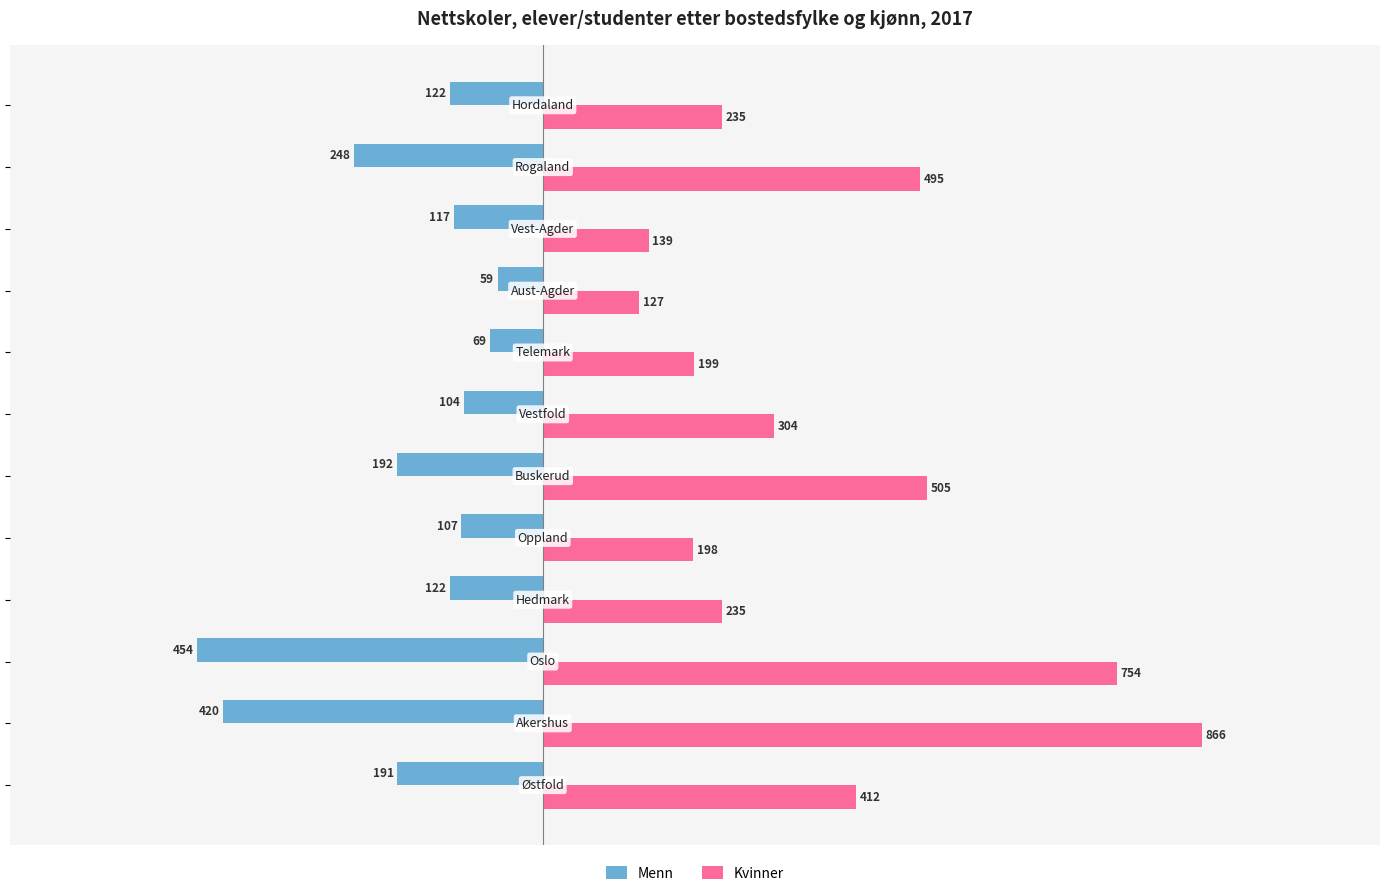

List the series in order of their overall mean, highest first.

Kvinner, Menn